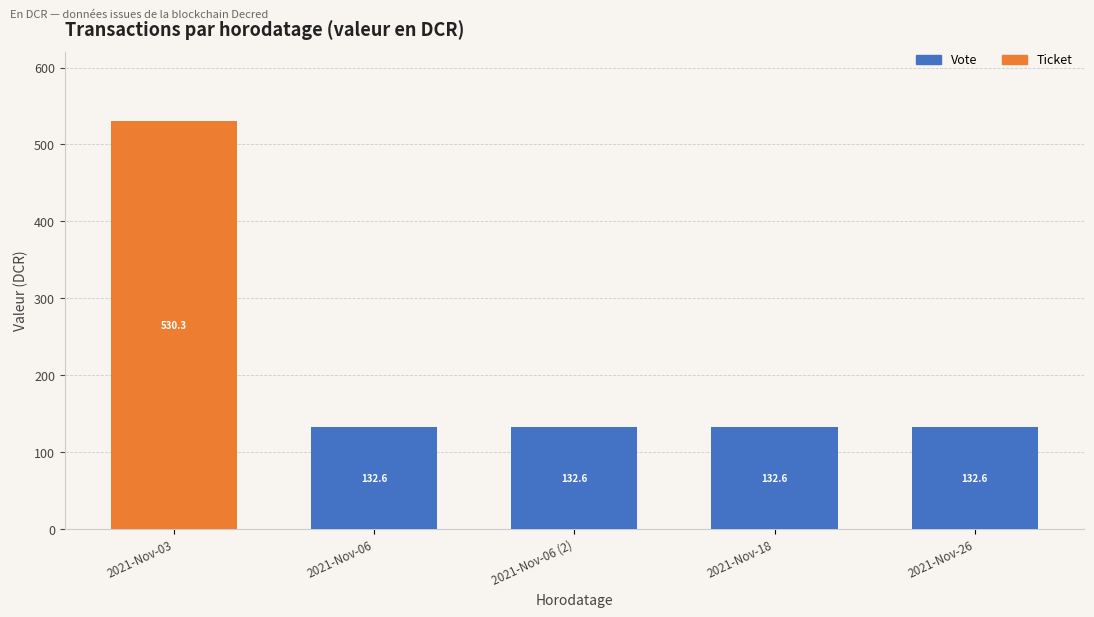

At which category is the sum across all series the highest?

2021-Nov-03